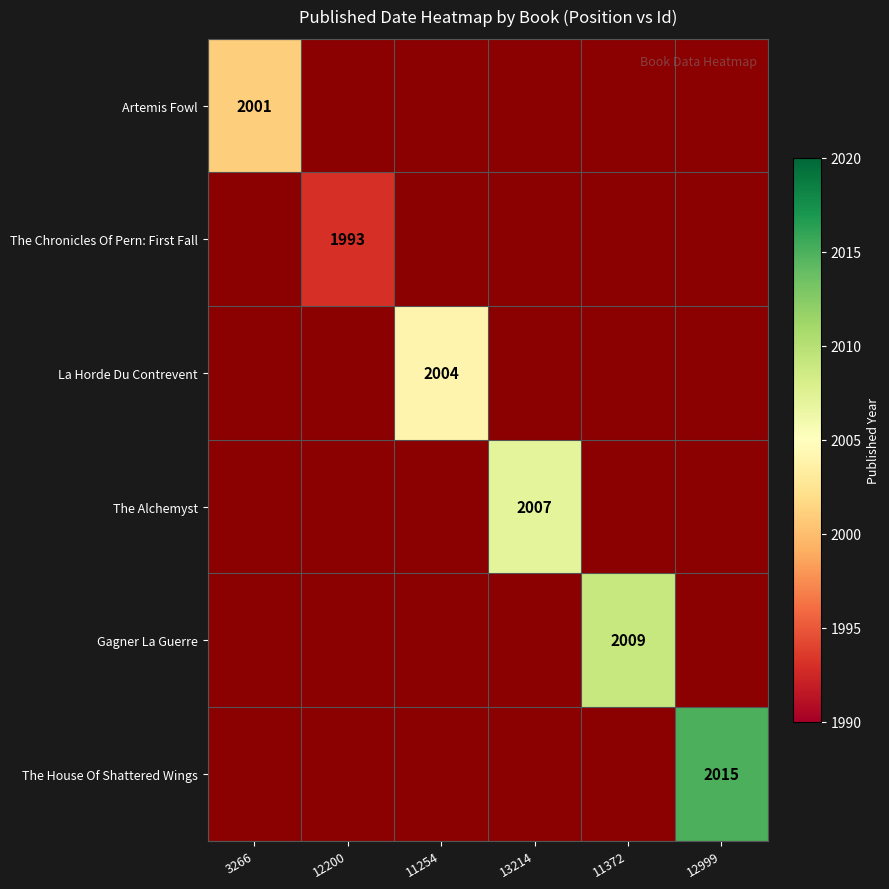

How many categories are shown in the chart?

6